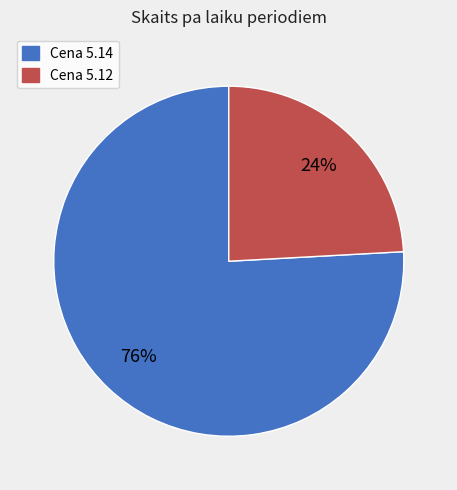

Does any single category account for the majority?

Yes